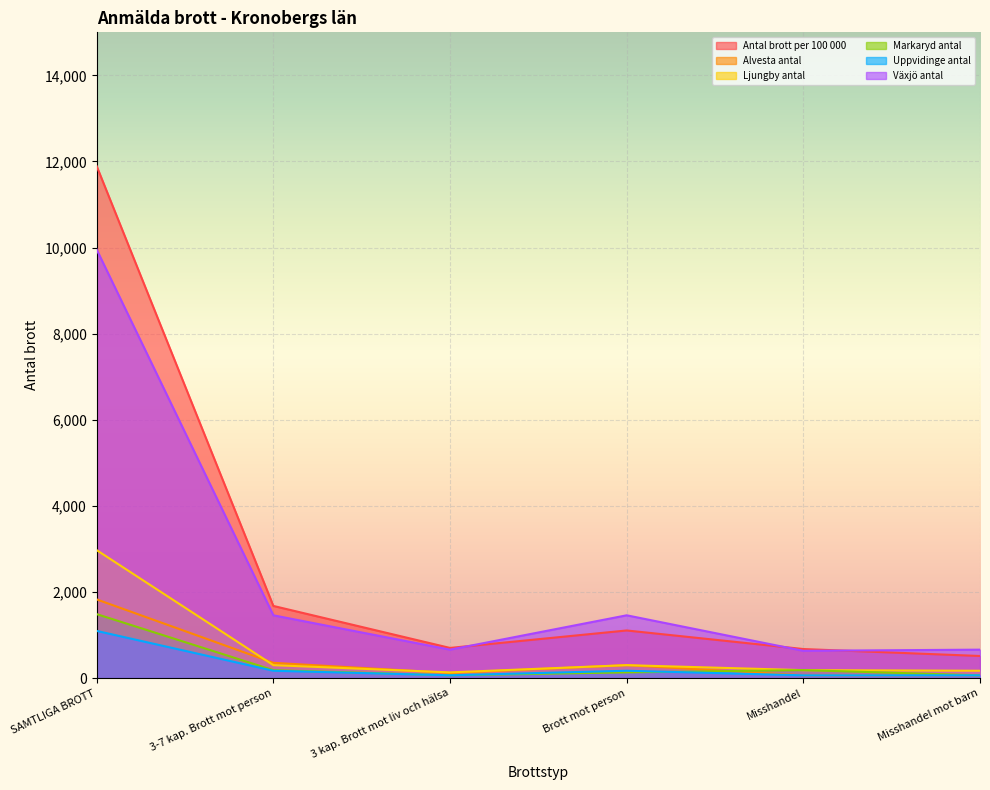

True or false: Antal brott per 100 000 has a value of 700.8 at 3 kap. Brott mot liv och hälsa.

True